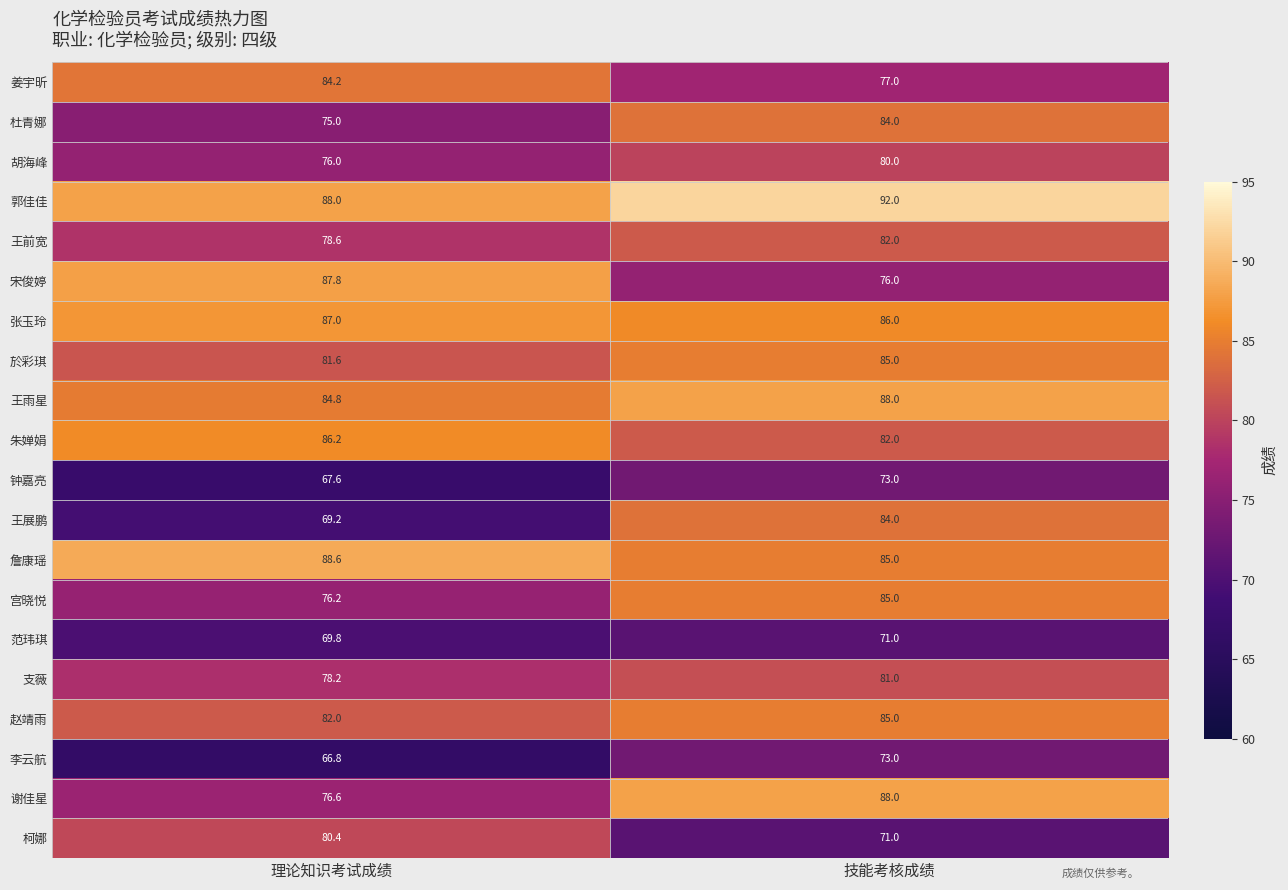

Rank the series at 理论知识考试成绩 from highest to lowest value.

詹康瑶, 郭佳佳, 宋俊婷, 张玉玲, 朱婵娟, 王雨星, 姜宇昕, 赵靖雨, 於彩琪, 柯娜, 王前宽, 支薇, 谢佳星, 宫晓悦, 胡海峰, 杜青娜, 范玮琪, 王展鹏, 钟嘉亮, 李云航